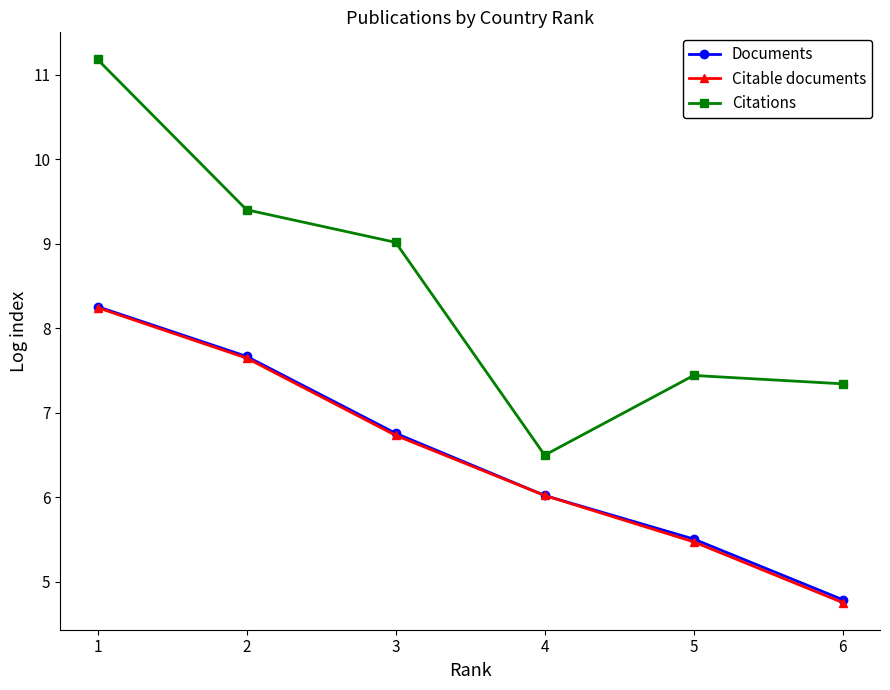

What is the difference between the maximum and minimum values in the Citable documents series?

3.5